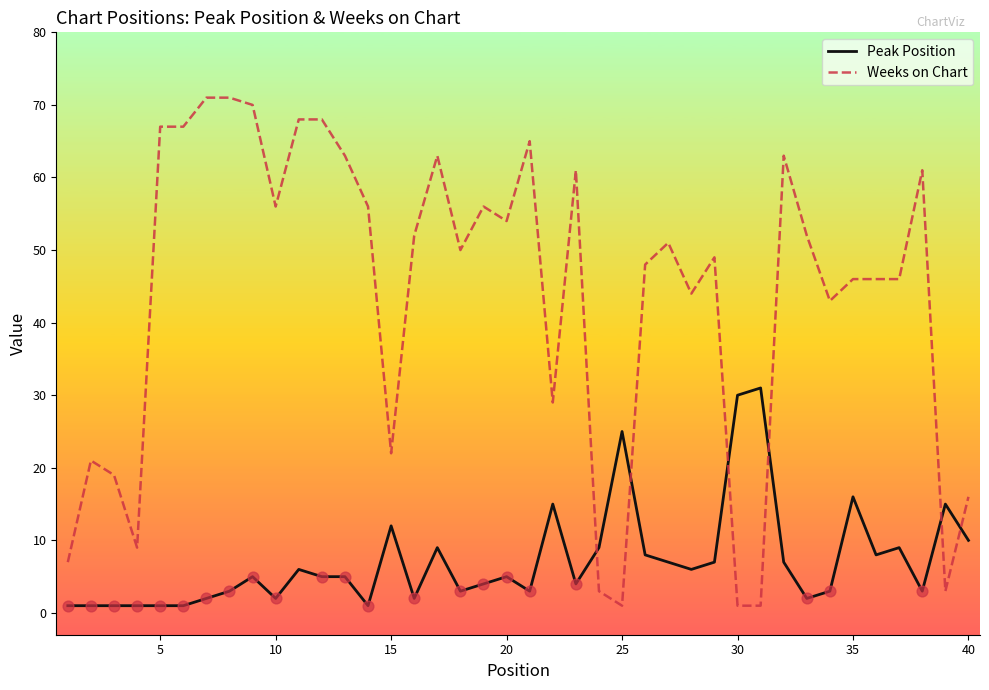

At how many categories does at least one series exceed 66?

7